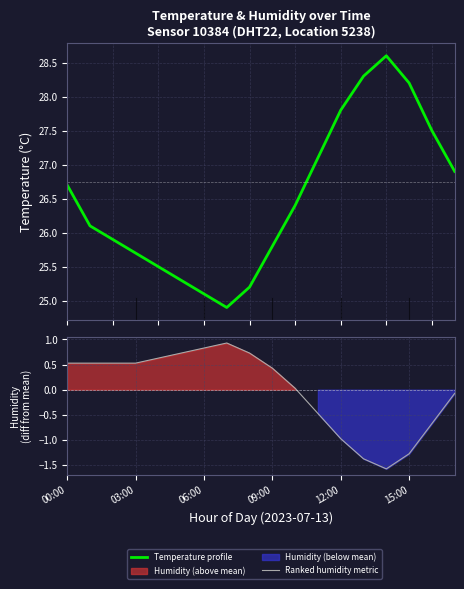

At which category does Ranked humidity metric reach its first local valley?

14